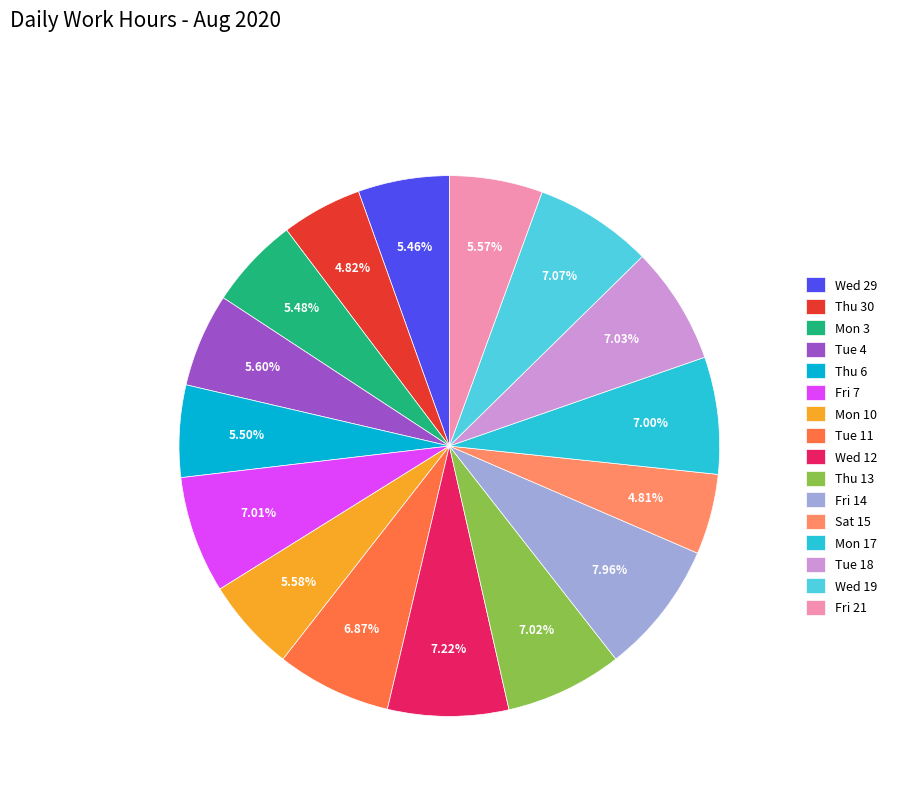

Which slice is the largest?

Fri 14